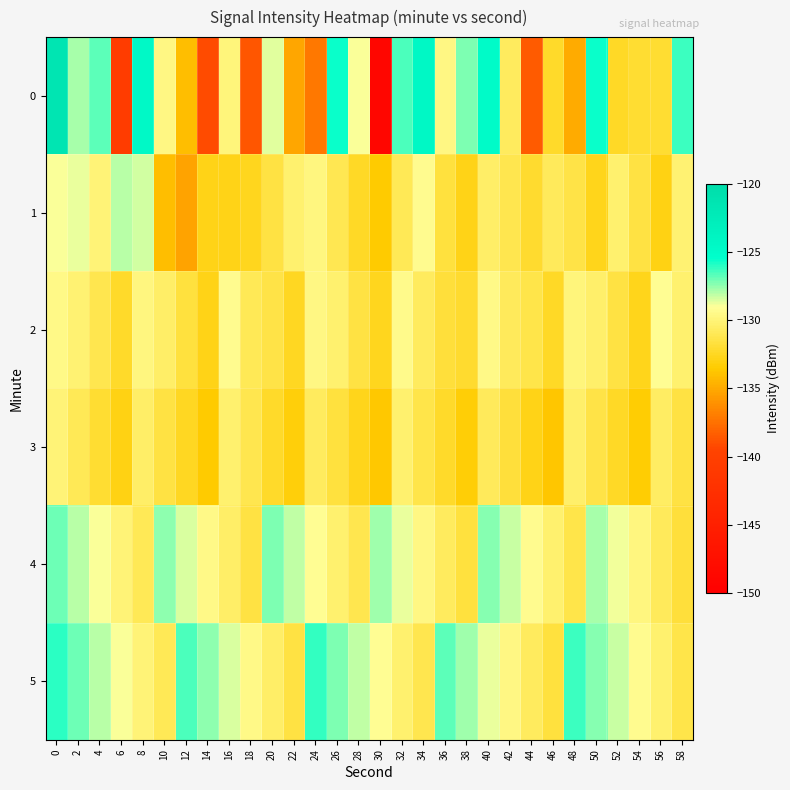

Between 58 and 26, which is larger?

26